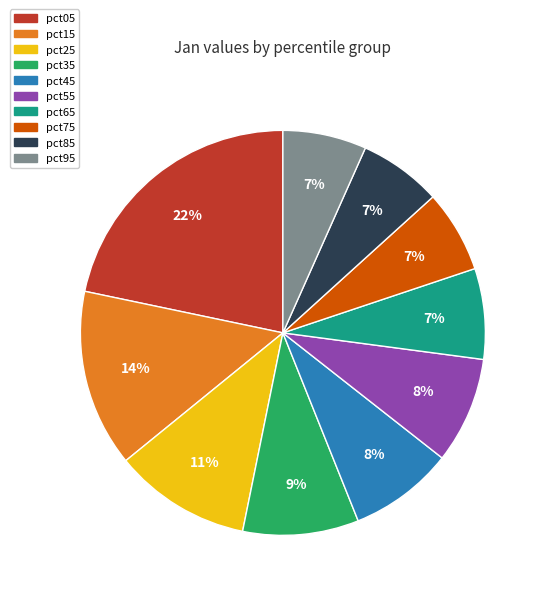

Between pct25 and pct95, which is larger?

pct25